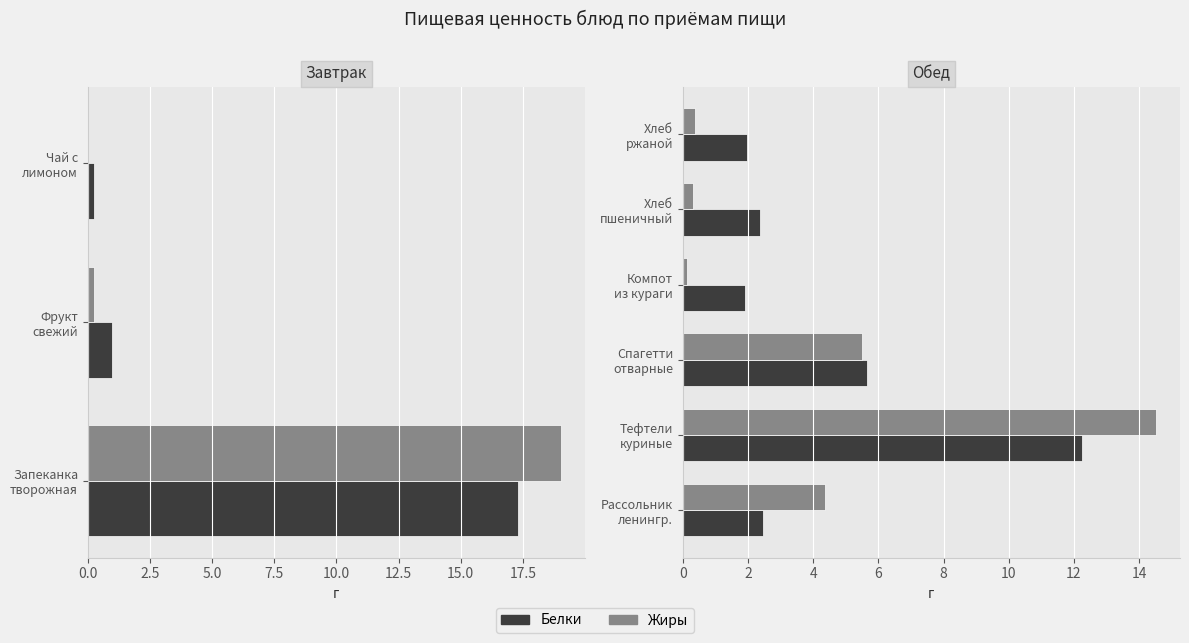

What are all the series names shown in the legend?

Белки, Жиры